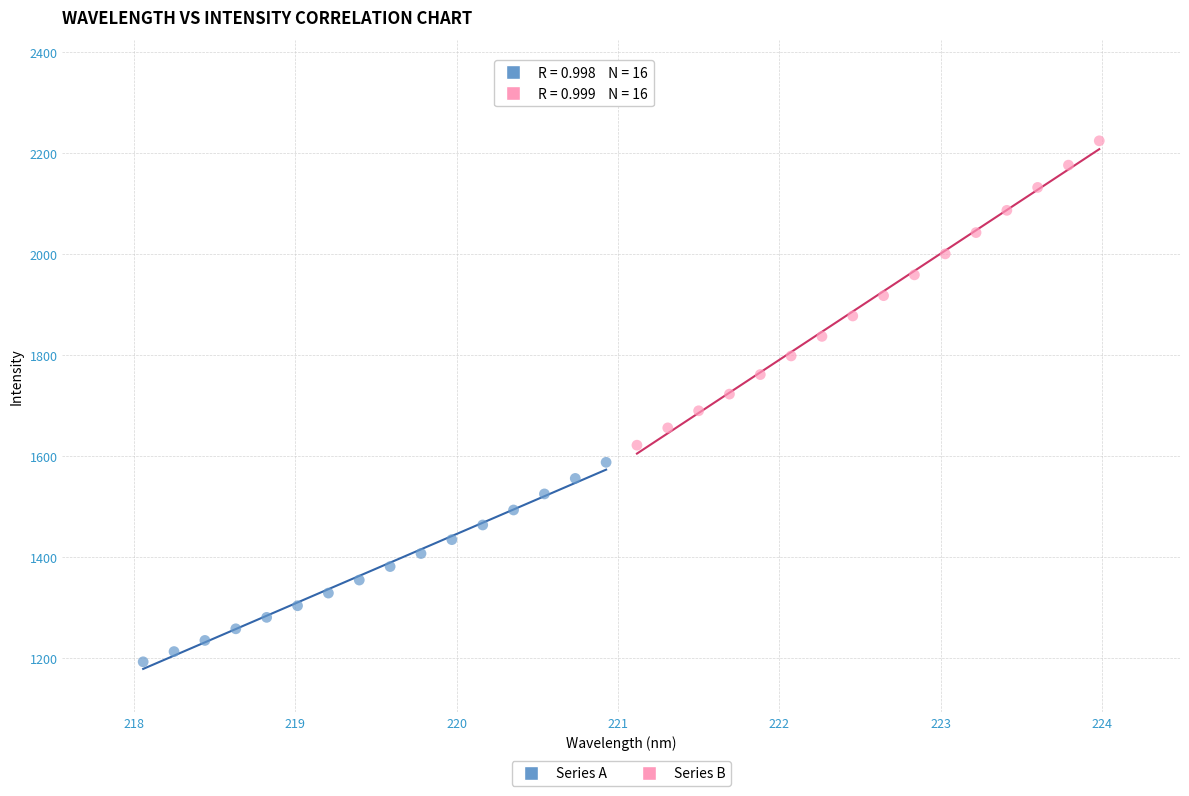

Which series contains the highest Y value?

Series B